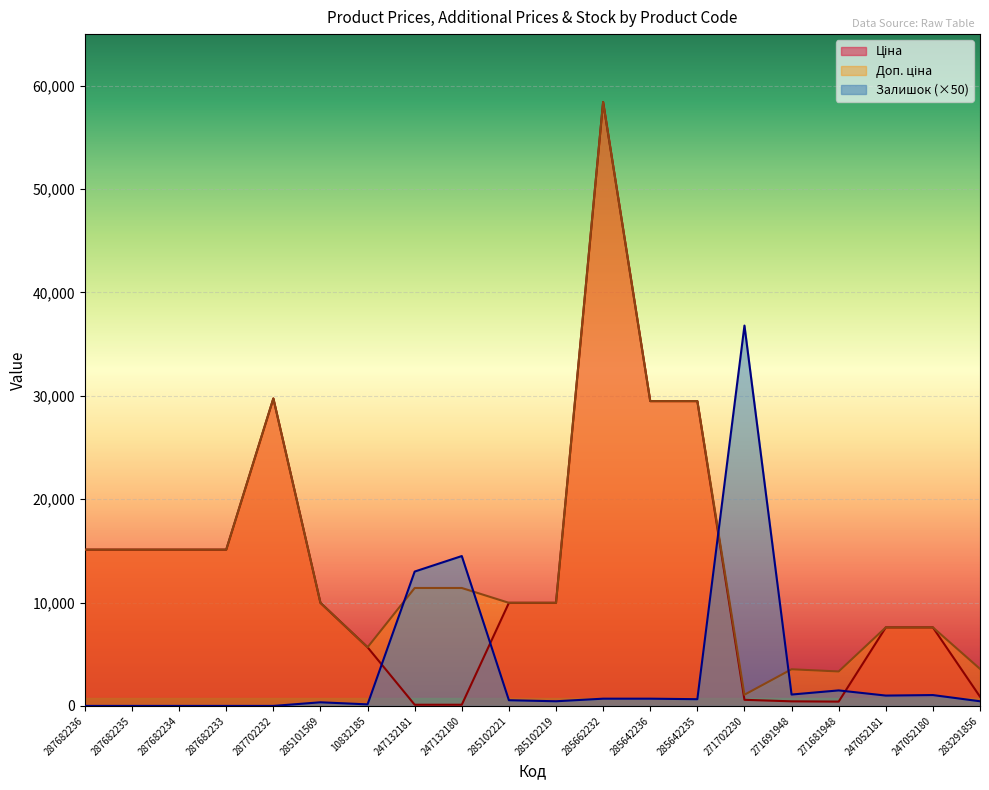

At which label is Доп. ціна closest to 29754?

287702232